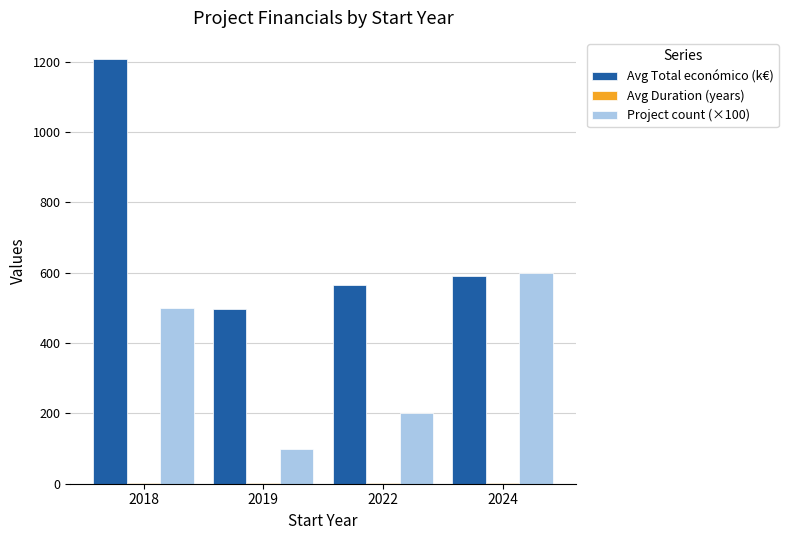

What is the average value of the Avg Total económico (k€) series?

715.2